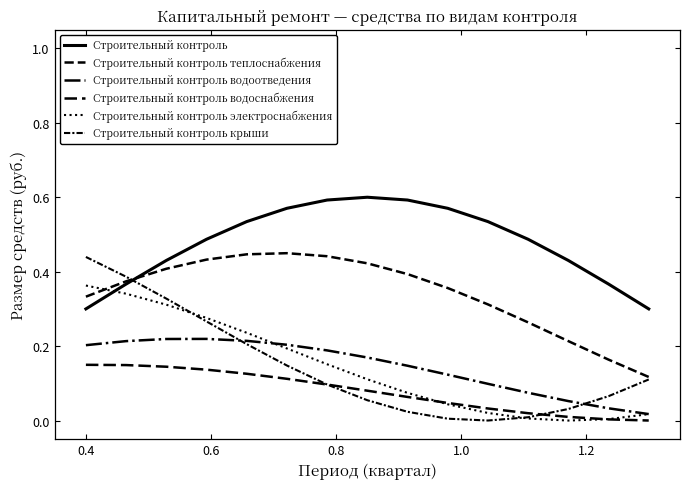

Reading left to right, extract all data points from this chart.

Строительный контроль: 0.3	0.4	0.4	0.5	0.5	0.6	0.6	0.6	0.6	0.6	0.5	0.5	0.4	0.4	0.3
Строительный контроль теплоснабжения: 0.3	0.4	0.4	0.4	0.4	0.4	0.4	0.4	0.4	0.4	0.3	0.3	0.2	0.2	0.1
Строительный контроль водоотведения: 0.2	0.2	0.2	0.2	0.2	0.2	0.2	0.2	0.1	0.1	0.1	0.1	0.1	0.0	0.0
Строительный контроль водоснабжения: 0.1	0.1	0.1	0.1	0.1	0.1	0.1	0.1	0.1	0.0	0.0	0.0	0.0	0.0	0.0
Строительный контроль электроснабжения: 0.4	0.3	0.3	0.3	0.2	0.2	0.2	0.1	0.1	0.0	0.0	0.0	0.0	0.0	0.0
Строительный контроль крыши: 0.4	0.4	0.3	0.3	0.2	0.1	0.1	0.1	0.0	0.0	0.0	0.0	0.0	0.1	0.1